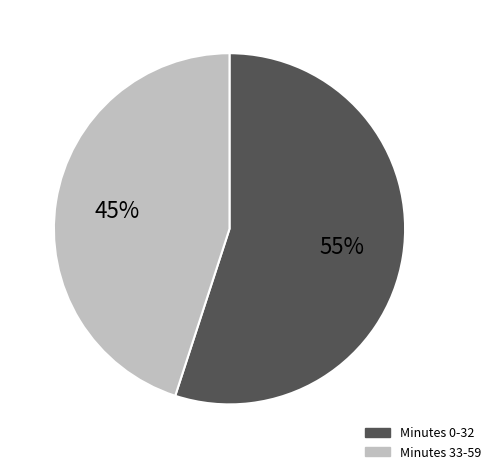

Does any single category account for the majority?

Yes